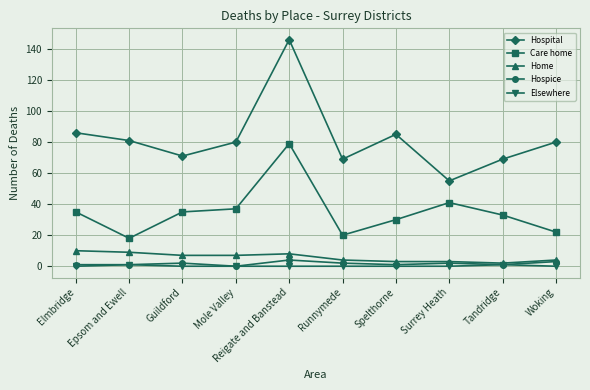

Which category has the highest value in the Care home series?

Reigate and Banstead